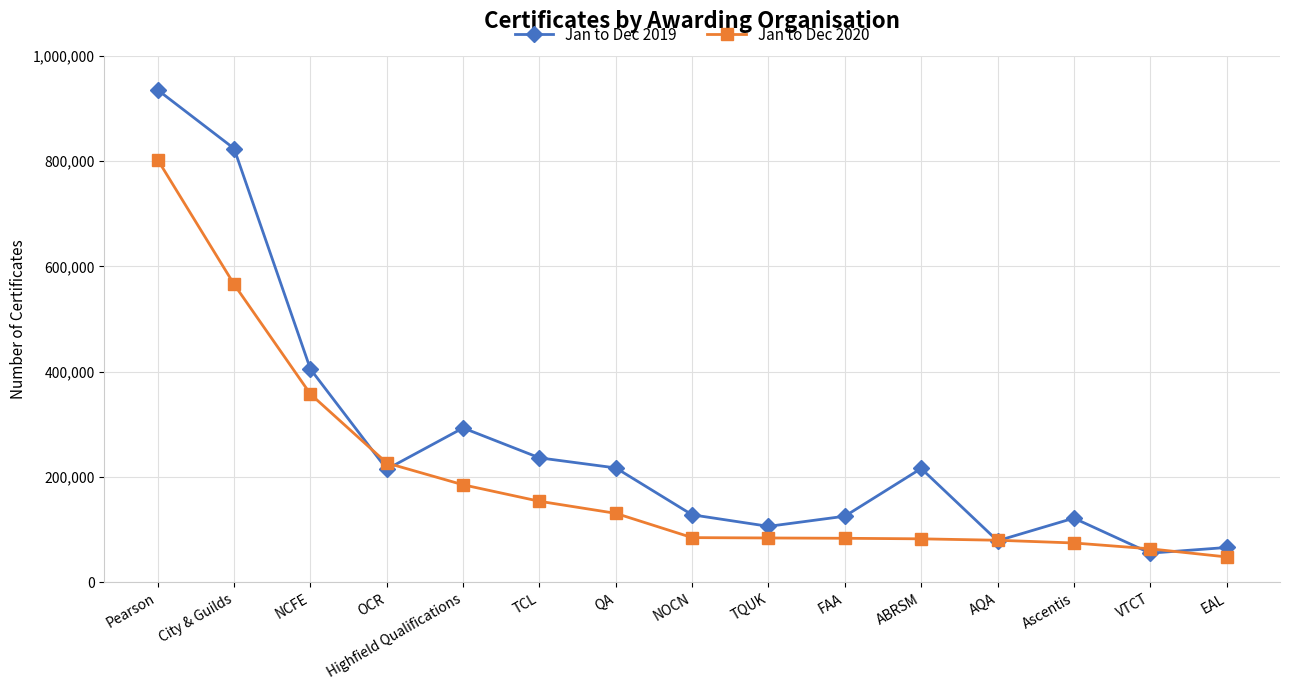

What is the minimum value for Jan to Dec 2020?

48385